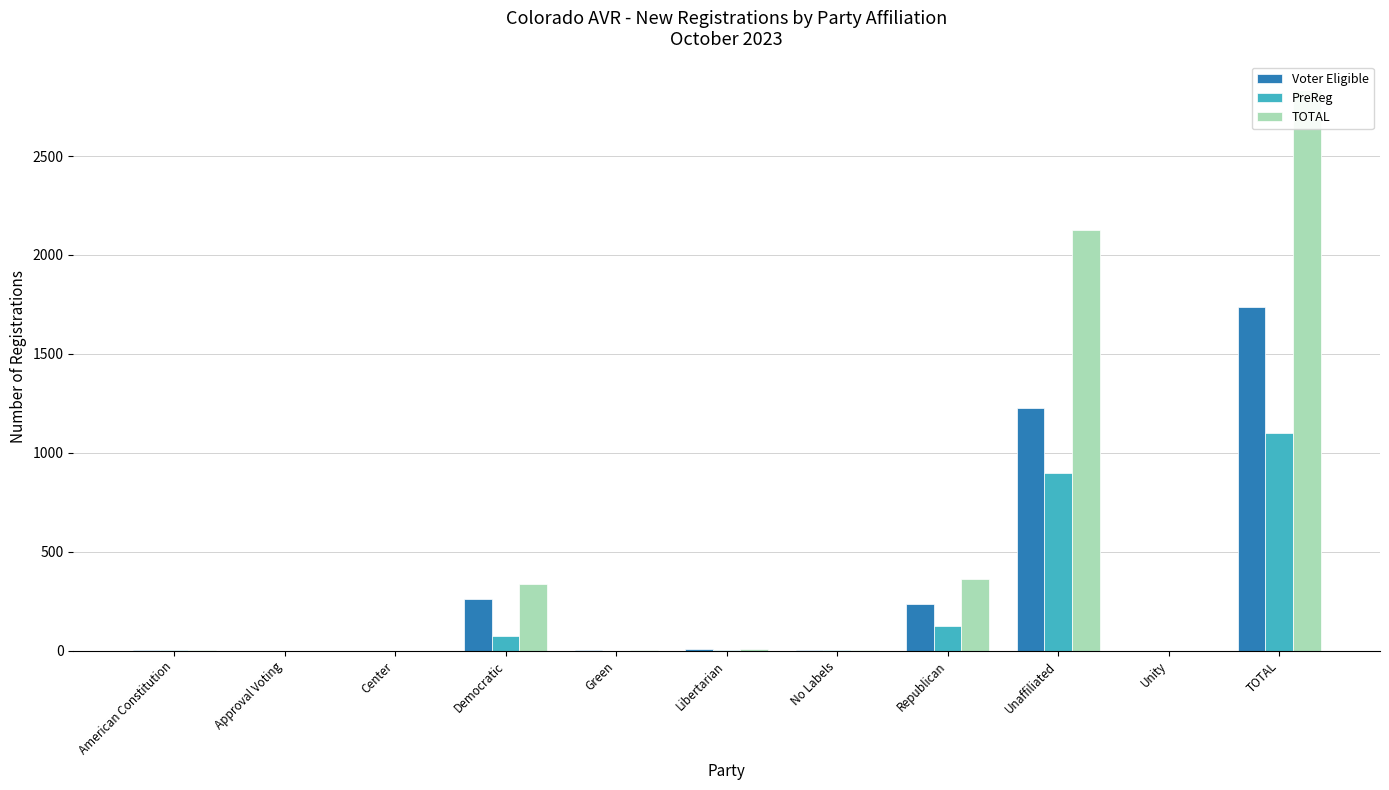

What is the label of the 9th bar from the left?

Unaffiliated